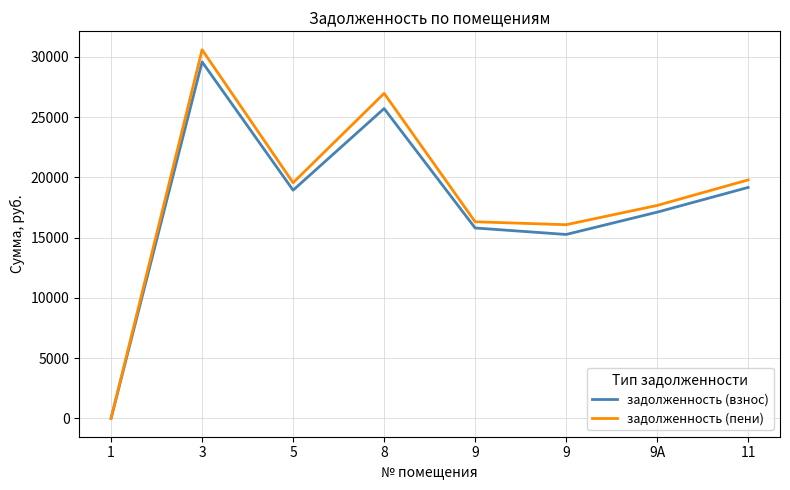

Reading left to right, list all the values displayed in this chart.

задолженность (взнос): 1=0.0	3=29586.2	5=18936.0	8=25712.5	9=15799.1	9=15259.7	9А=17110.8	11=19164.0
задолженность (пени): 1=0.0	3=30592.5	5=19553.5	8=26971.7	9=16314.3	9=16068.8	9А=17668.8	11=19789.0